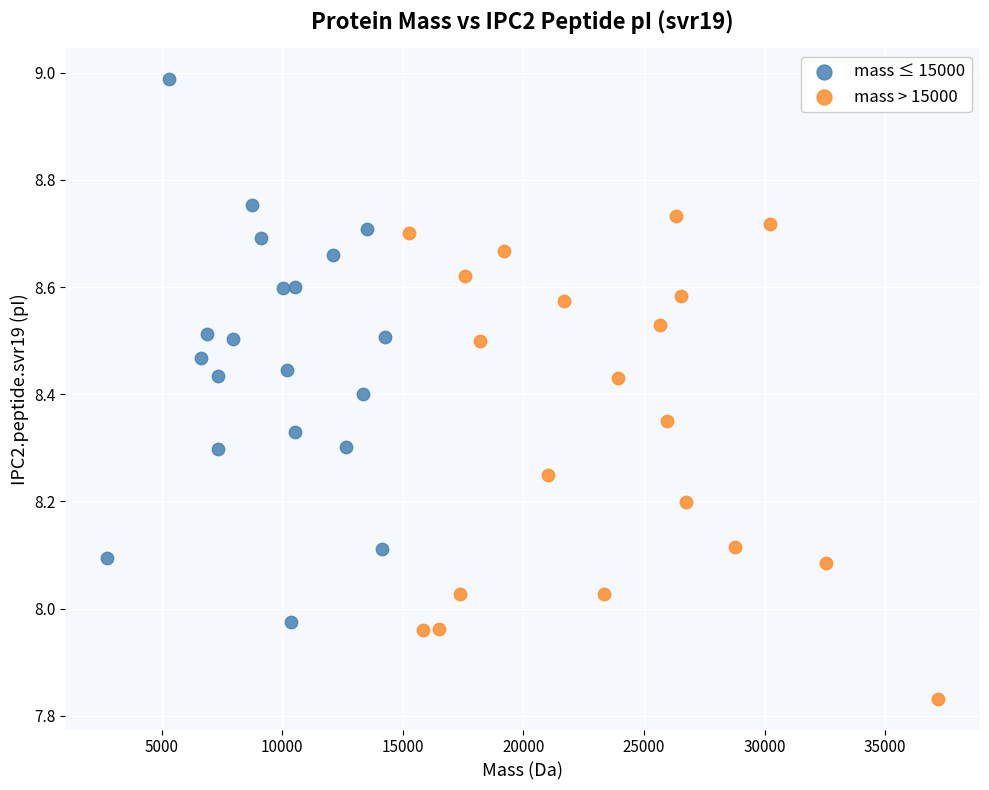

What are all the series names shown in the legend?

mass ≤ 15000, mass > 15000